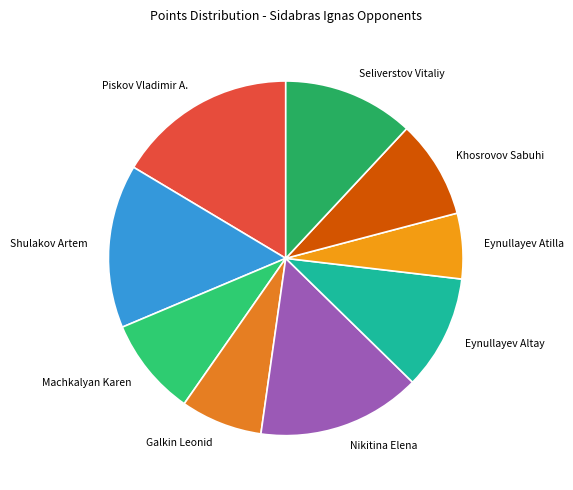

Do Eynullayev Altay and Shulakov Artem together represent more than half of the pie?

No